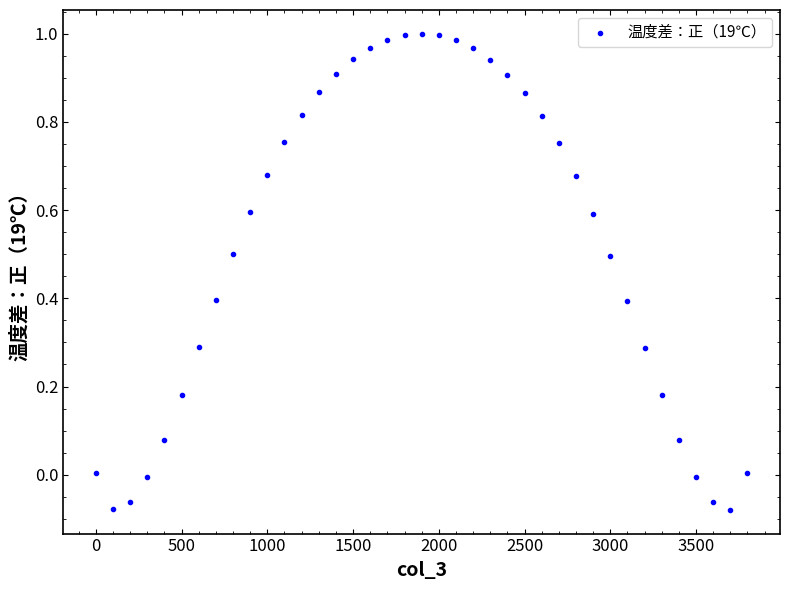

What is the range of X values (max minus min)?

3800.0